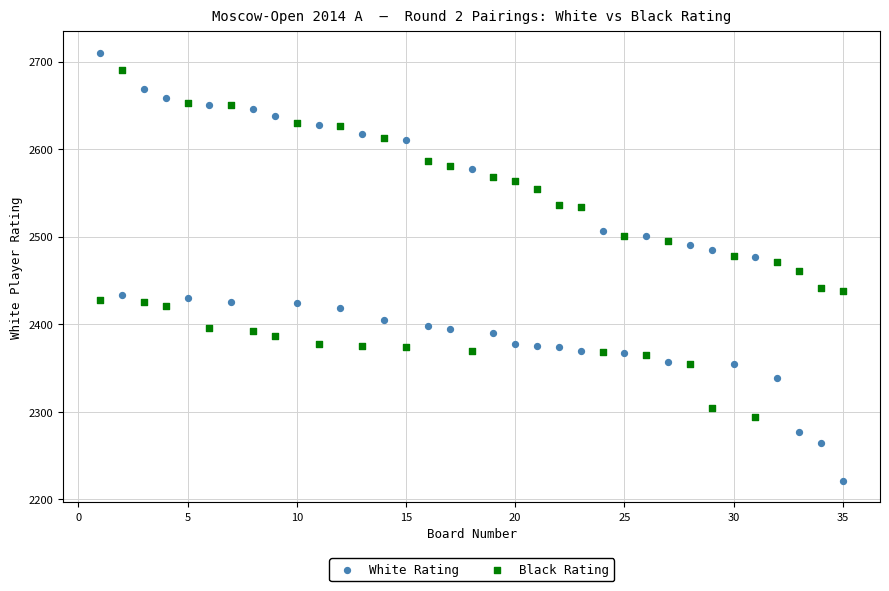

Which series has the largest Y range (max minus min)?

White Rating